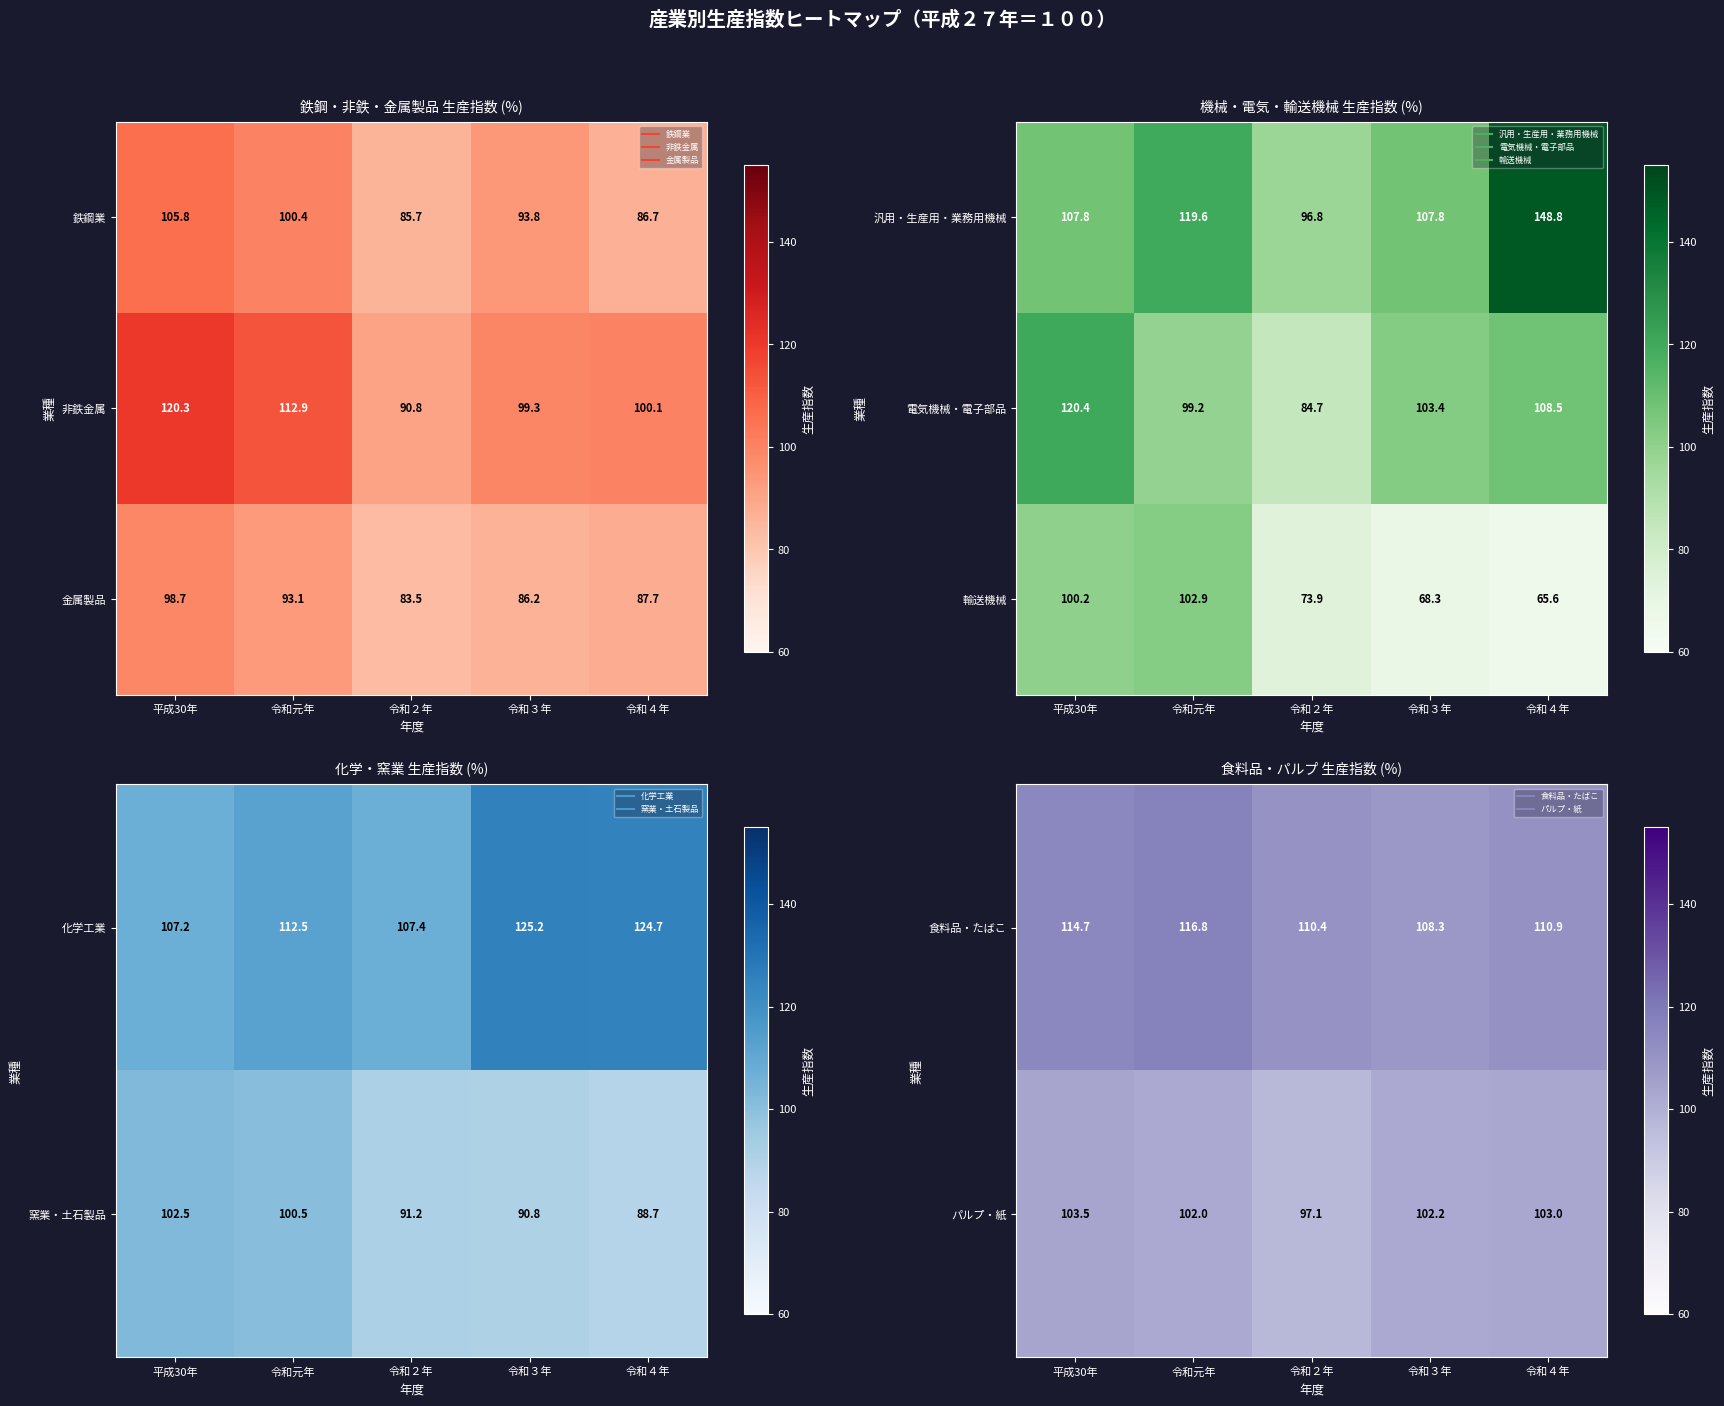

Is it true that 食料品・たばこ equals 185.4 at 平成30年?

False